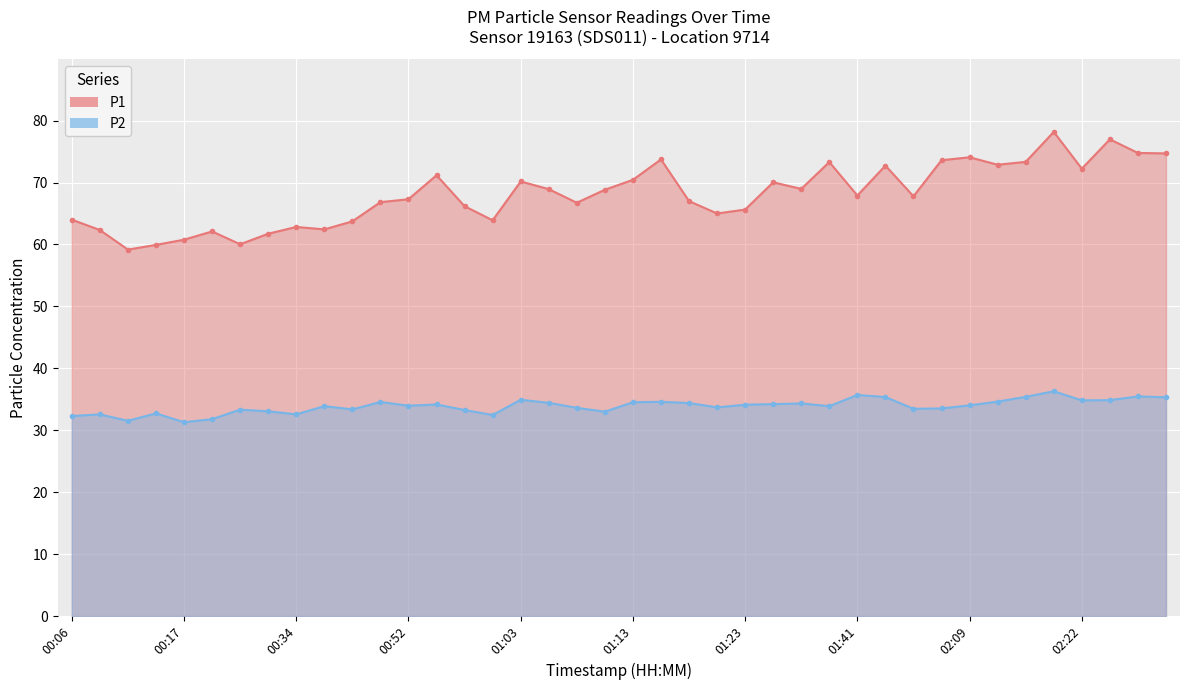

At 01:23, list the series in order from smallest to largest.

P2, P1